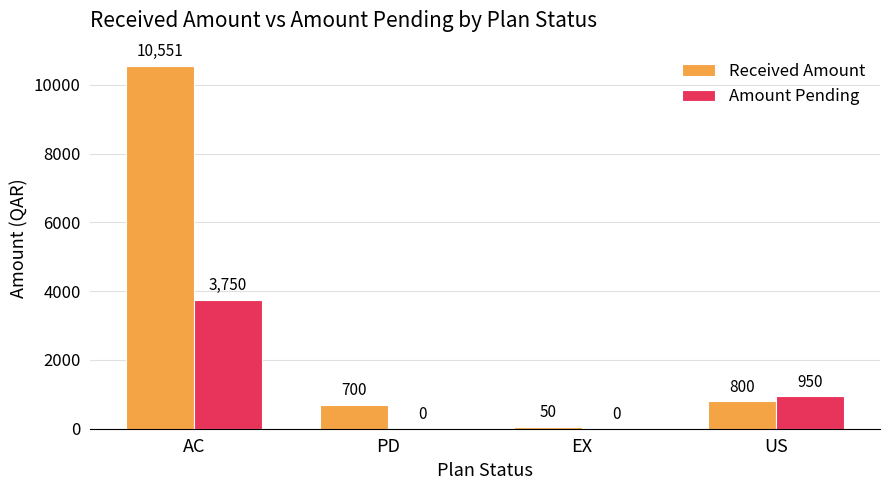

Which series has the largest range (max minus min)?

Received Amount